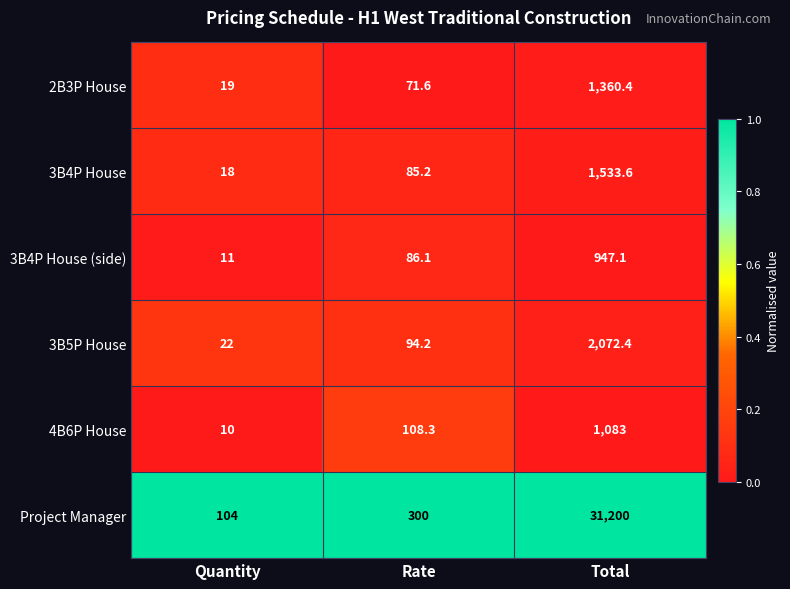

True or false: 3B4P House (side) has a value of 947.1 at Total.

True